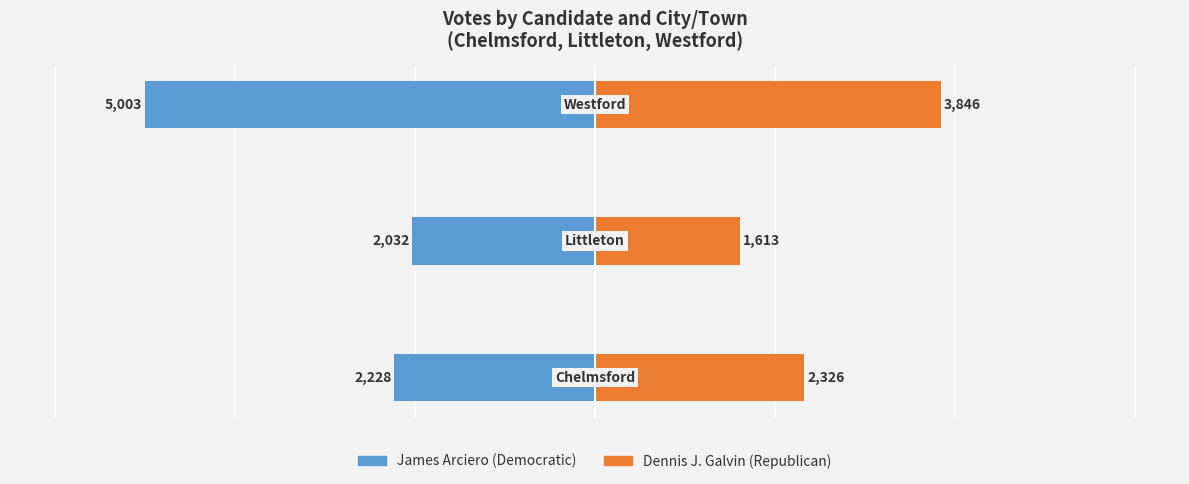

Which series has the largest range (max minus min)?

James Arciero (Democratic)